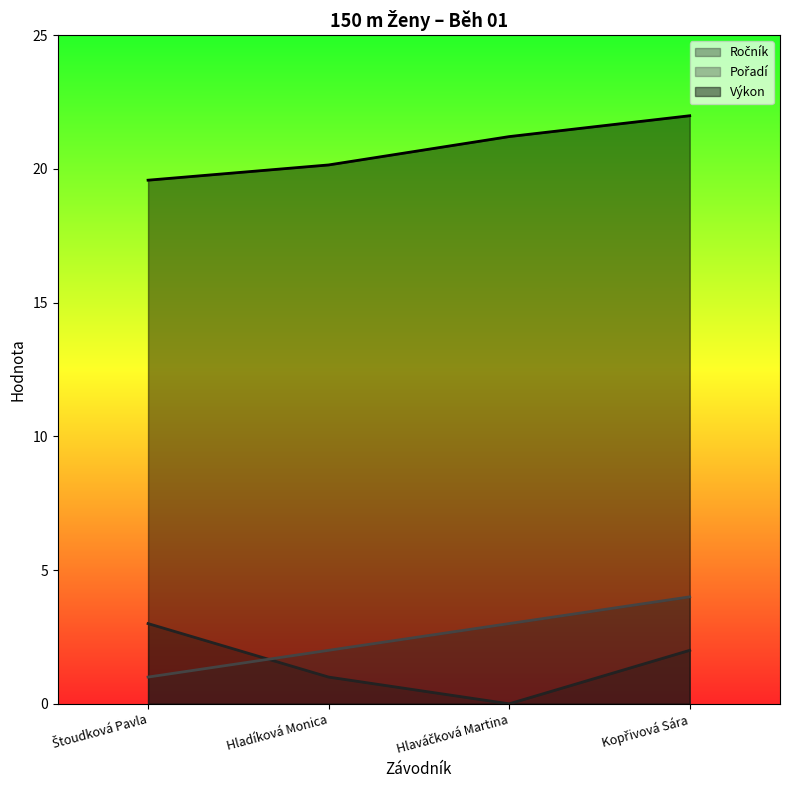

Reading left to right, extract all data points from this chart.

Ročník: 3.0	1.0	0.0	2.0
Pořadí: 1.0	2.0	3.0	4.0
Výkon: 19.6	20.1	21.2	22.0